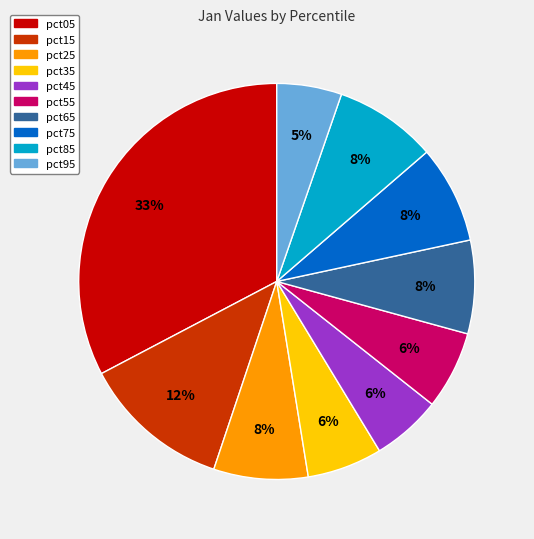

To the nearest percent, what is the difference between the pct35 and pct25 slice percentages?

2%